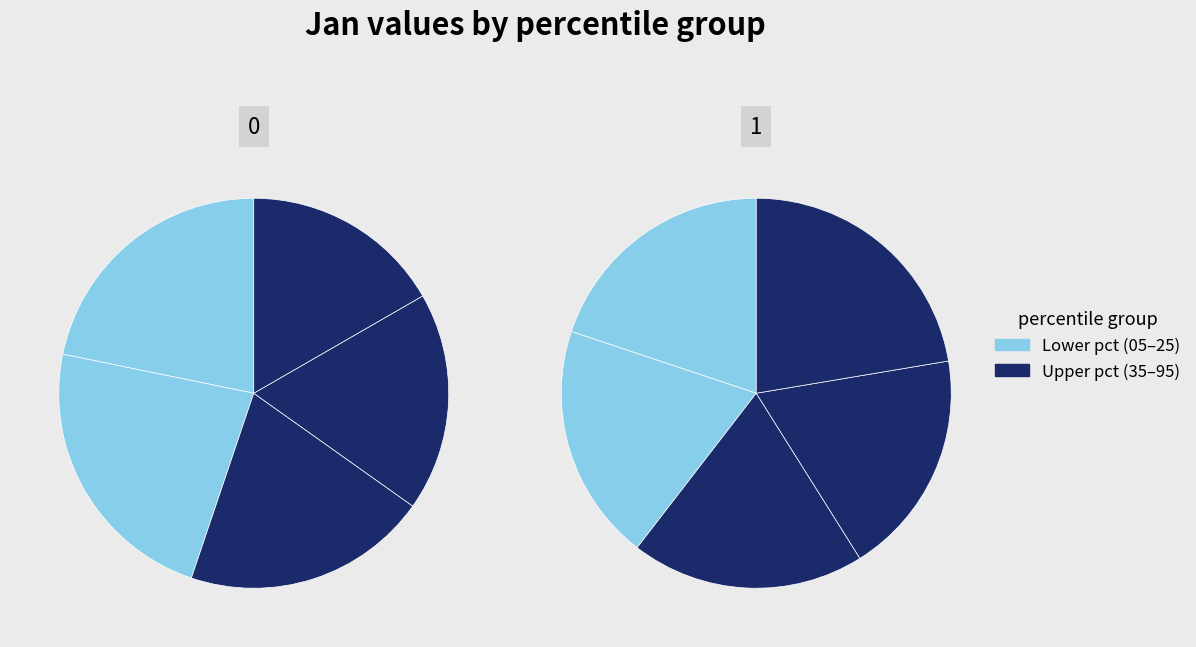

Combined, what portion of the pie is pct15 and pct35?

22.7%